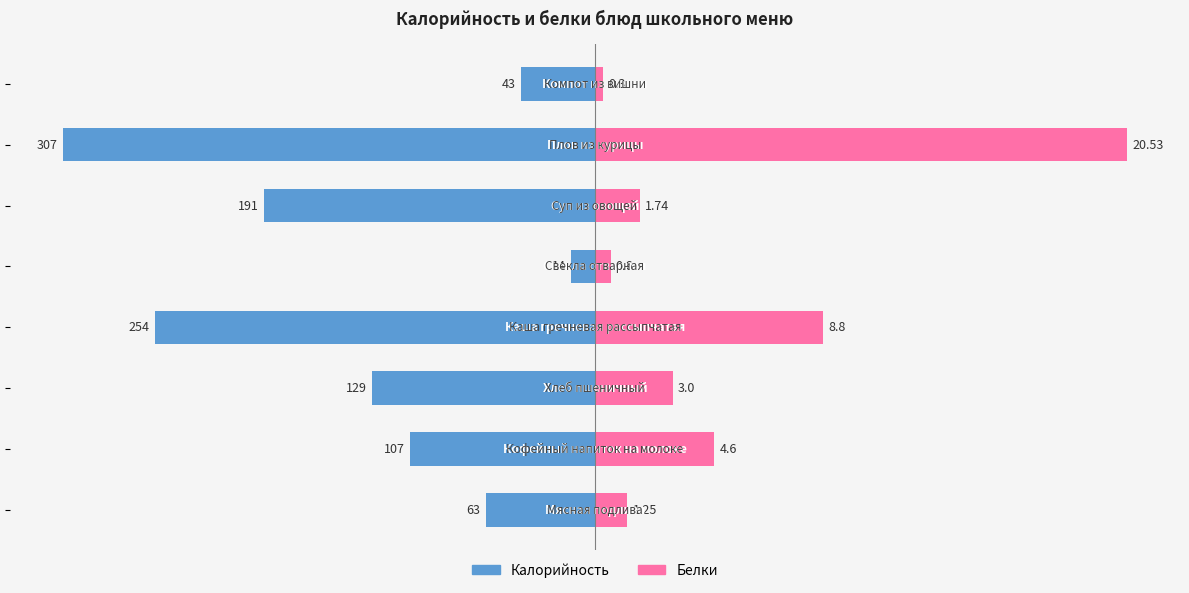

At 7, list the series in order from smallest to largest.

Калорийность, Белки